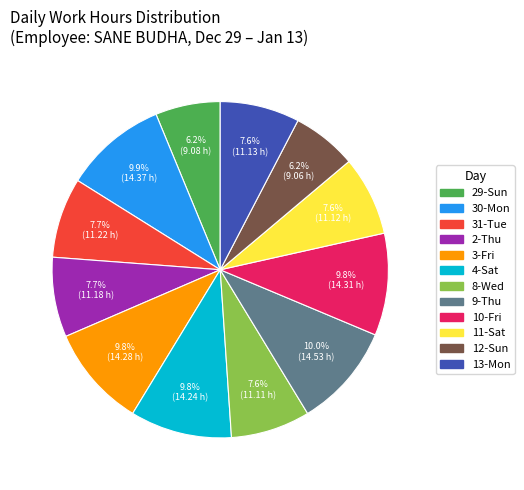

Which has a higher value, 30-Mon or 31-Tue?

30-Mon